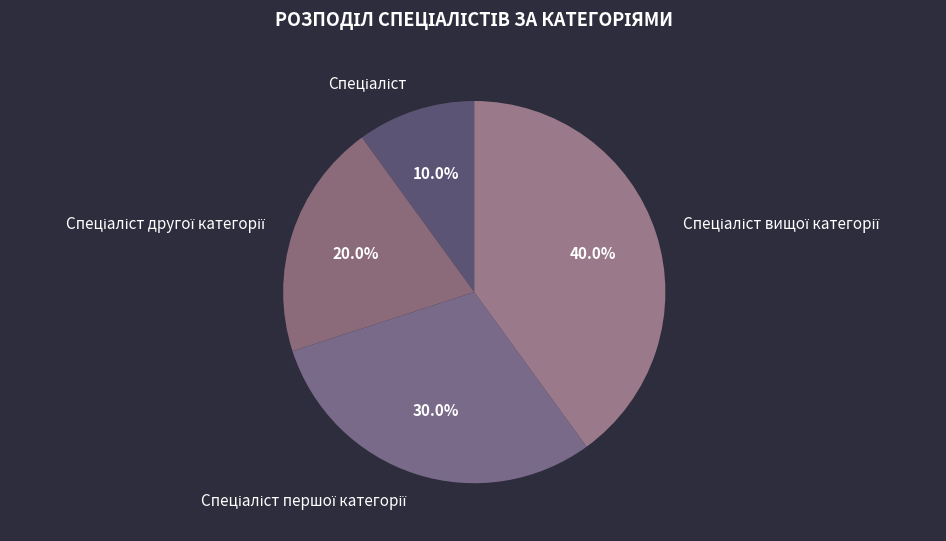

Does any single category account for the majority?

No